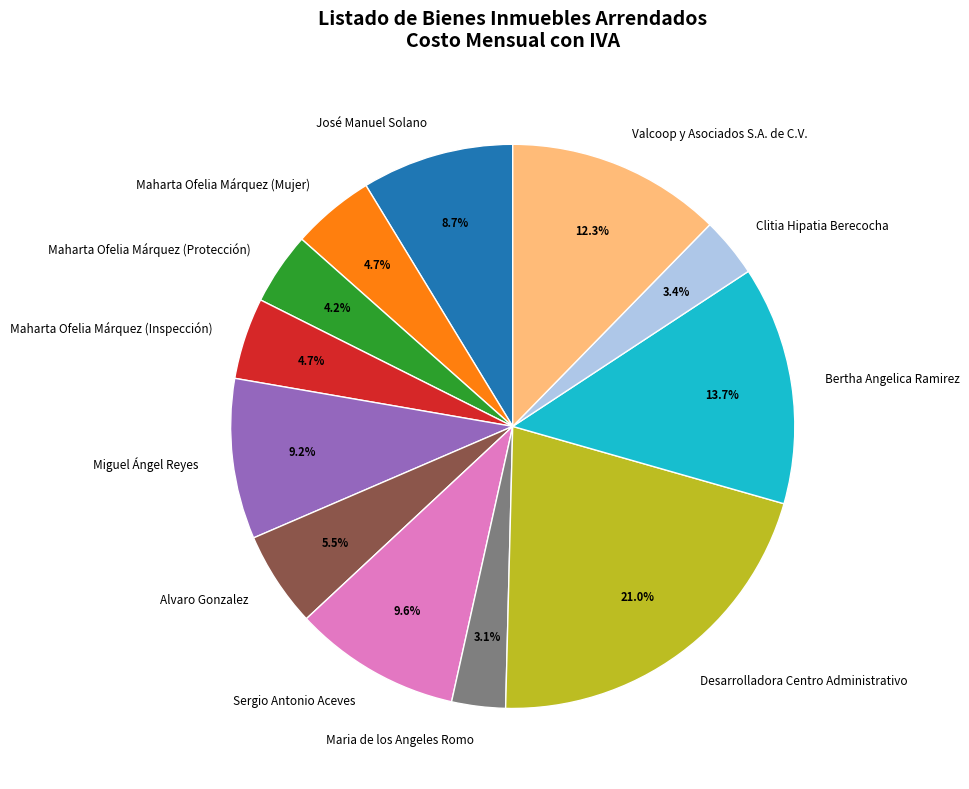

How many slices are in this pie chart?

12